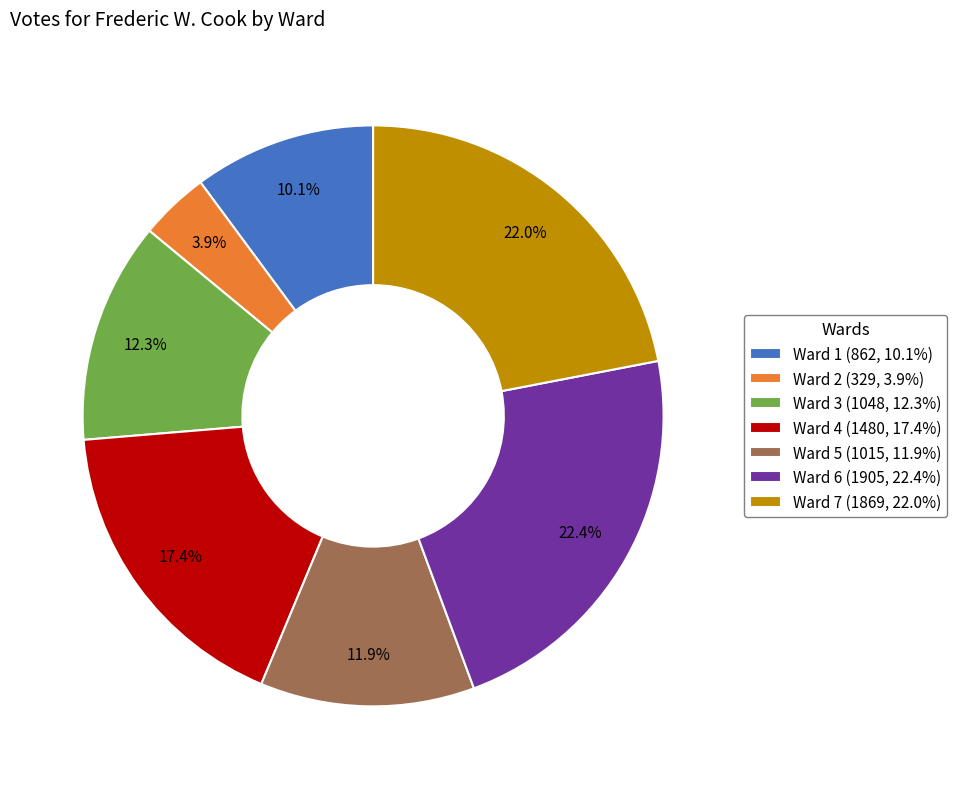

What portion of the pie excludes Ward 4 (1480, 17.4%)?

82.6%